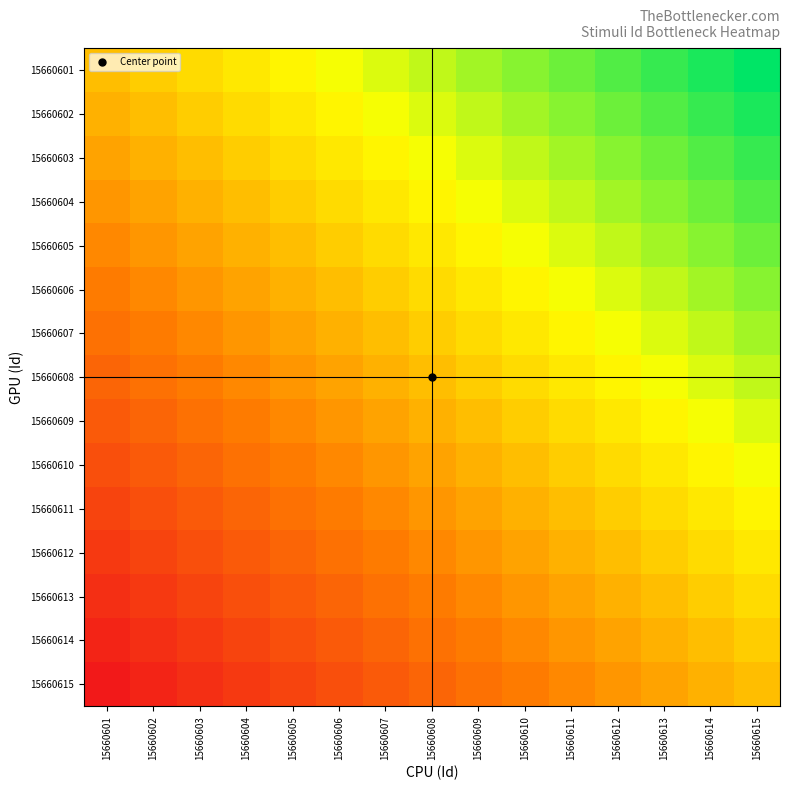

At which category is the sum across all series the highest?

15660615